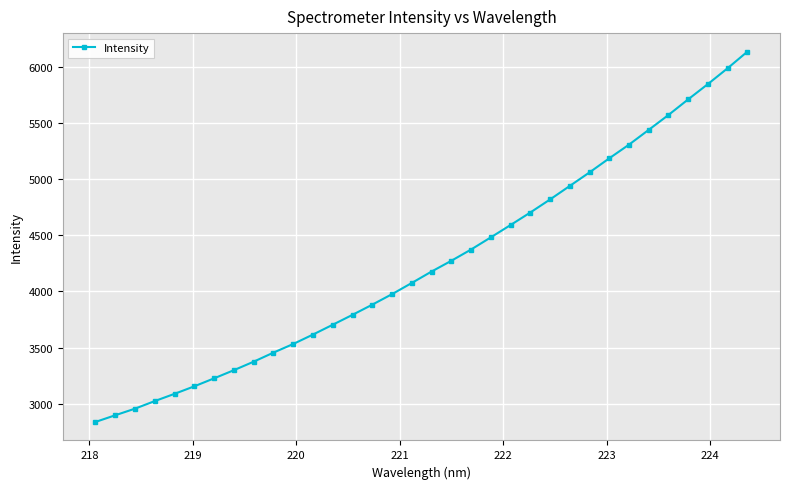

What is the greatest value displayed?

6135.8